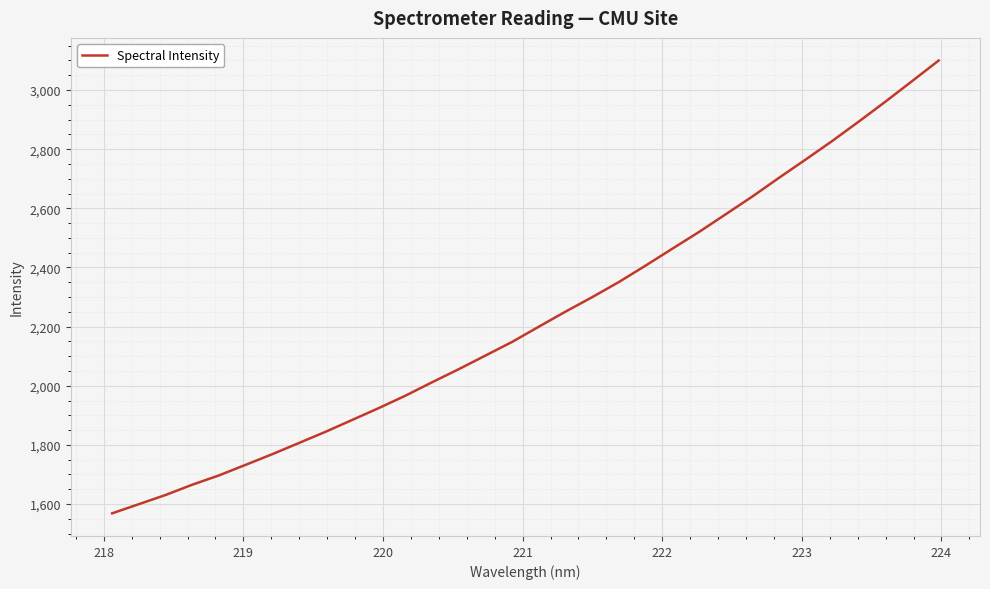

Does the chart have visible grid lines?

Yes